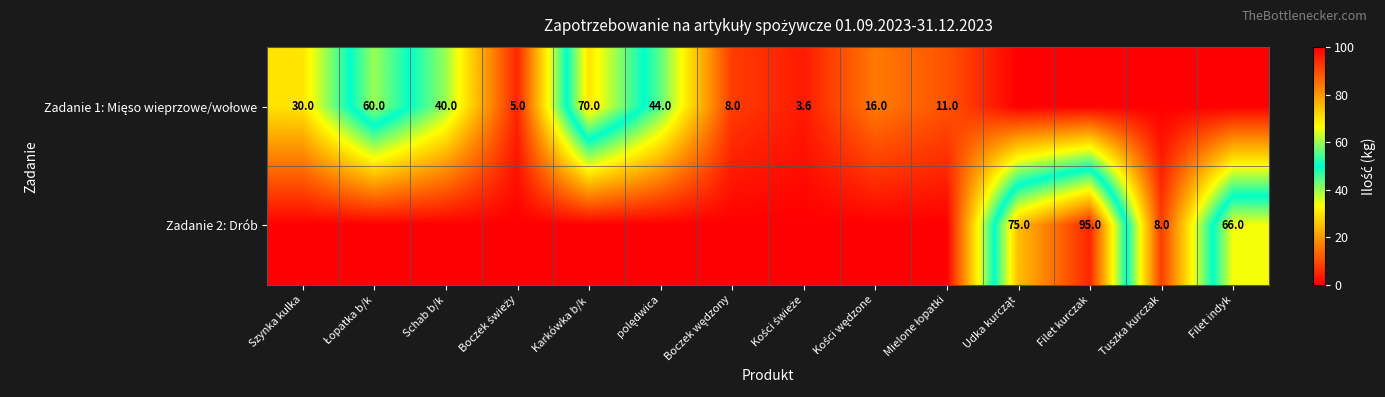

List the series in order of their peak value, lowest first.

Zadanie 1: Mięso wieprzowe/wołowe, Zadanie 2: Drób